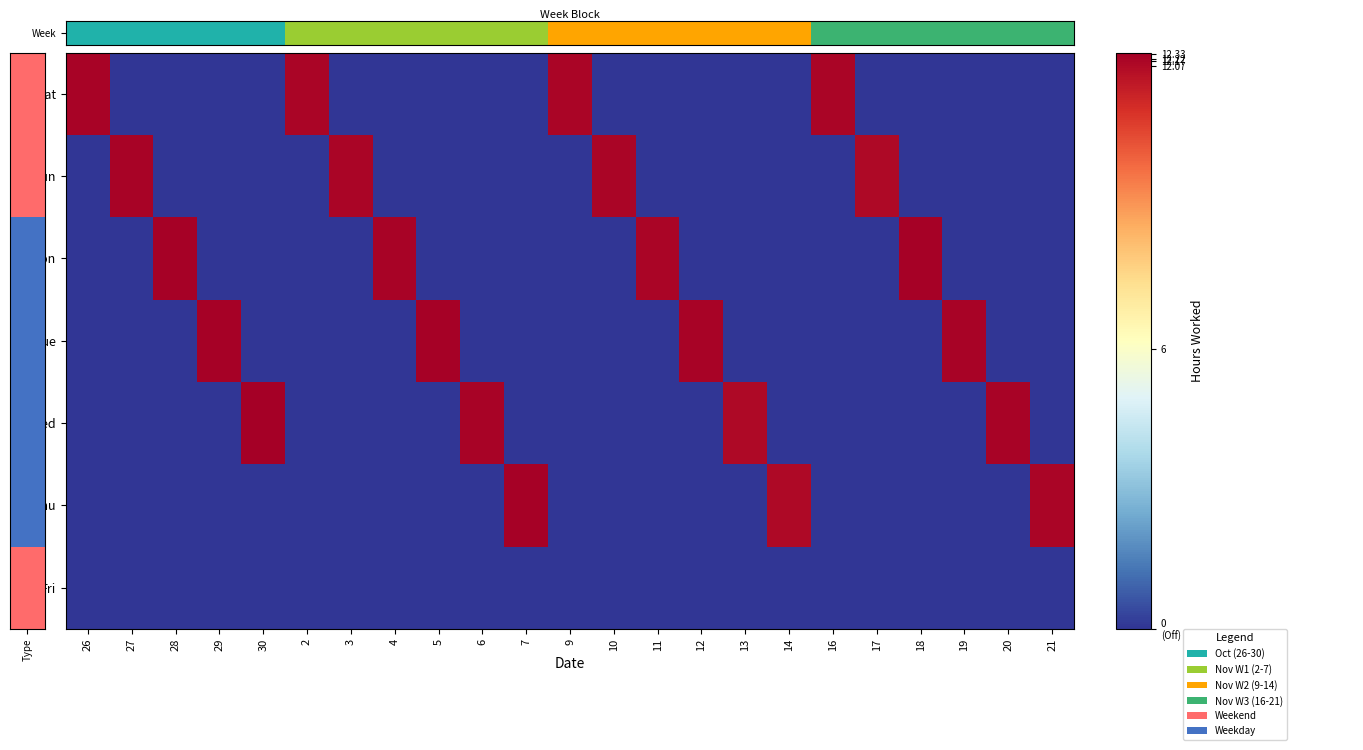

Which series has the largest range (max minus min)?

Wed